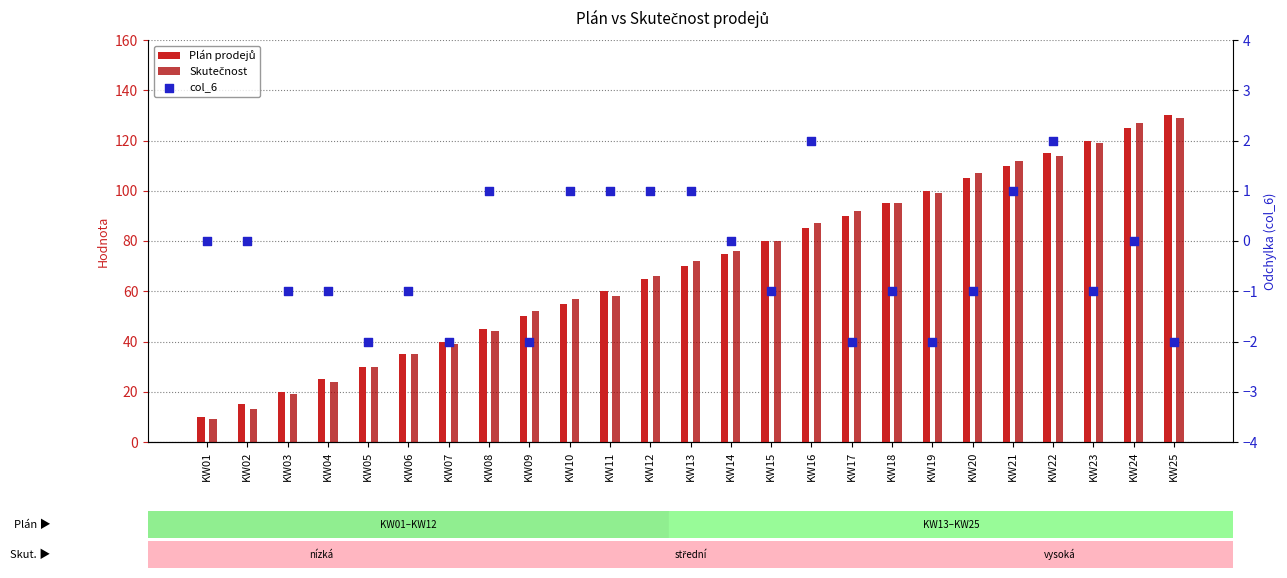

Which series contains the highest Y value?

Plán prodejů